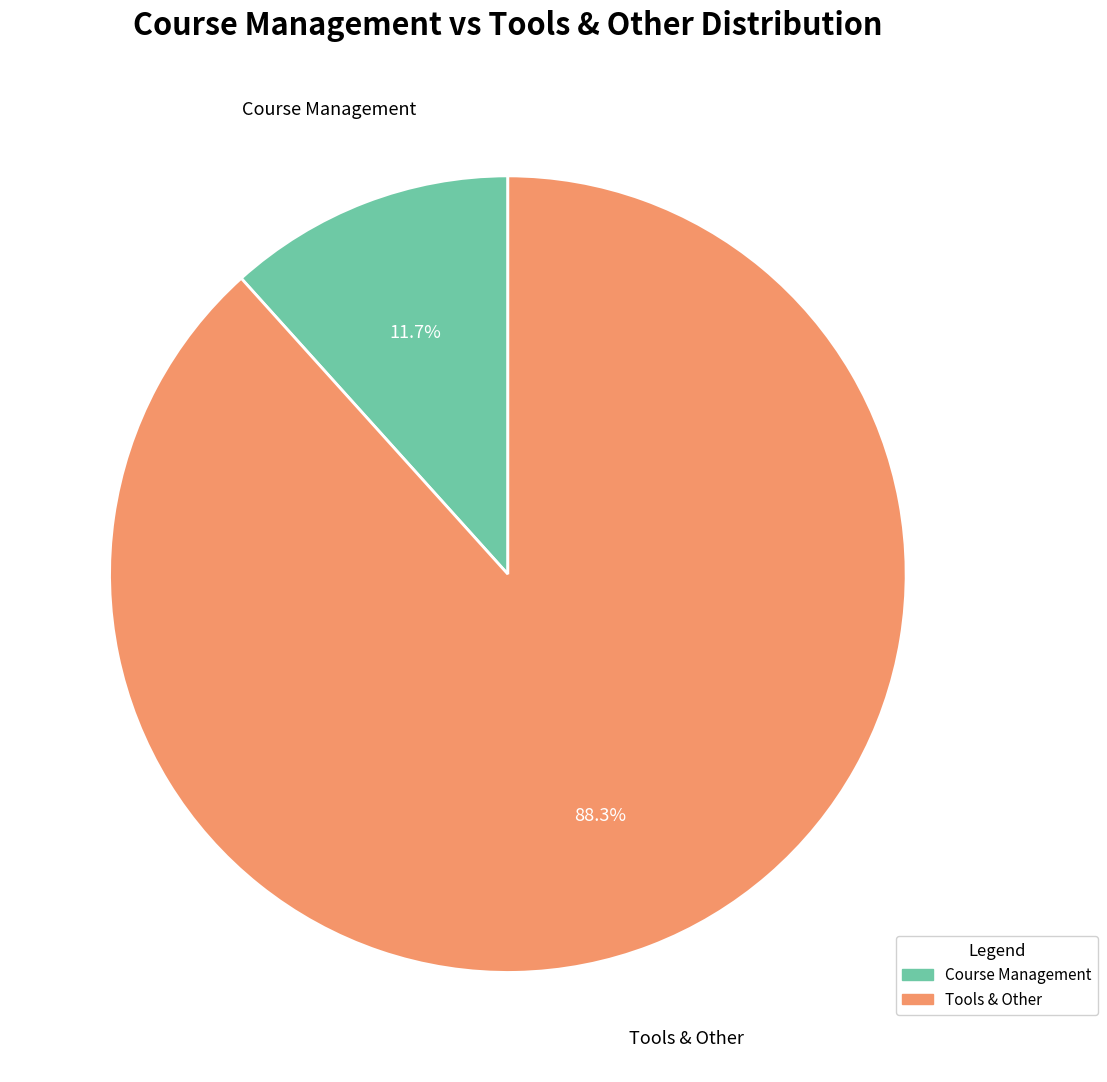

Which slice is the largest?

Tools & Other